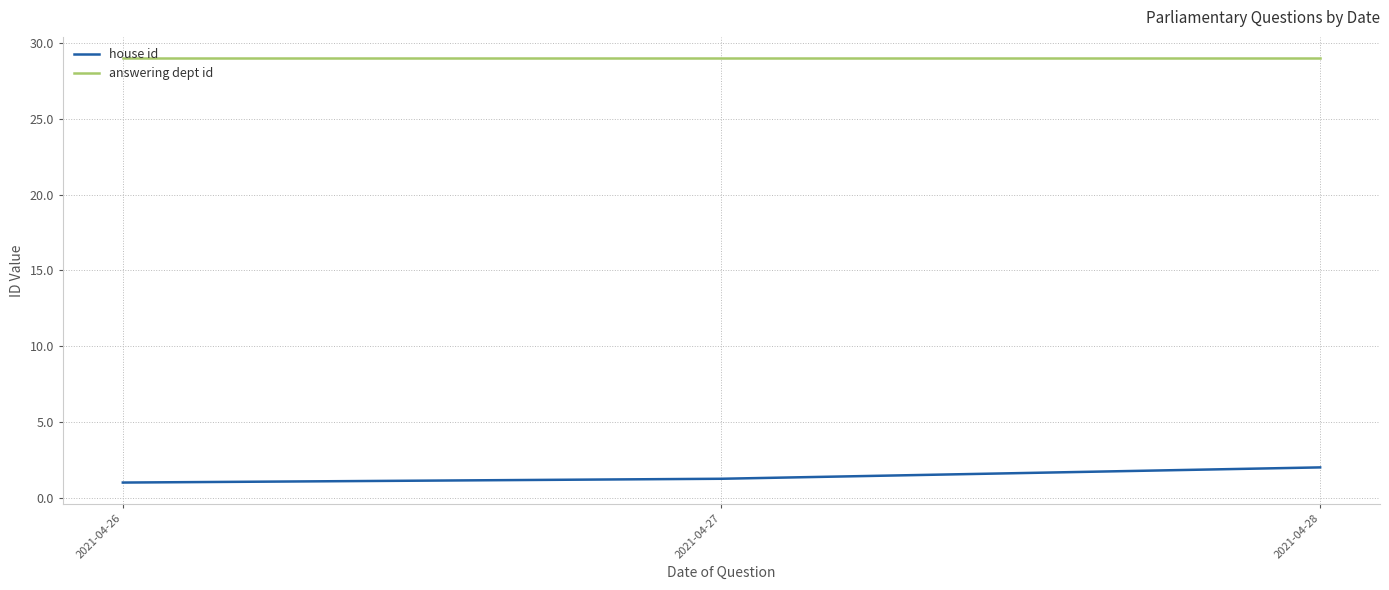

What is the difference between the maximum and minimum values in the house id series?

1.0